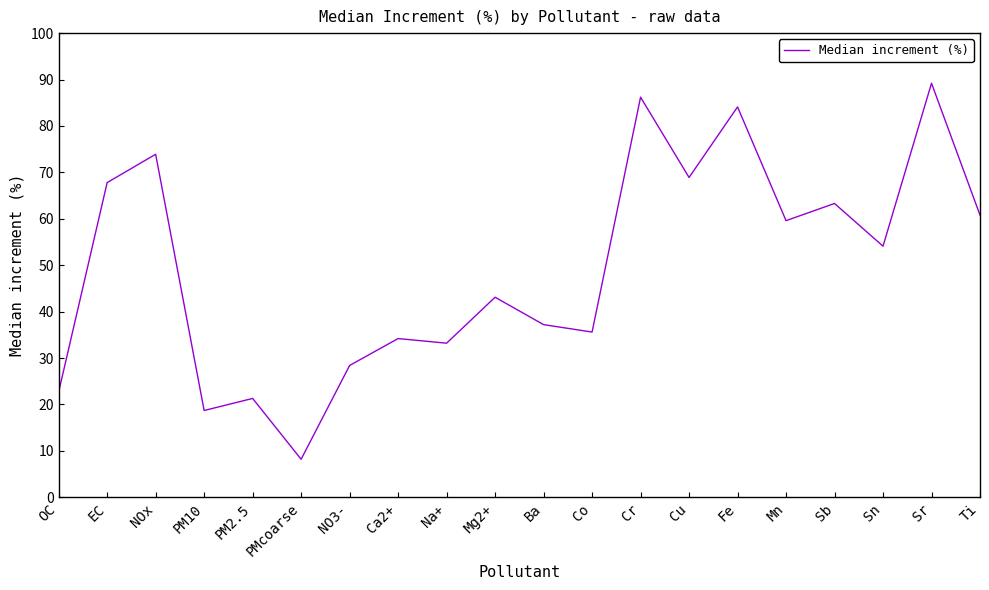

What is the difference between the values at PM10 and Sb?

44.6